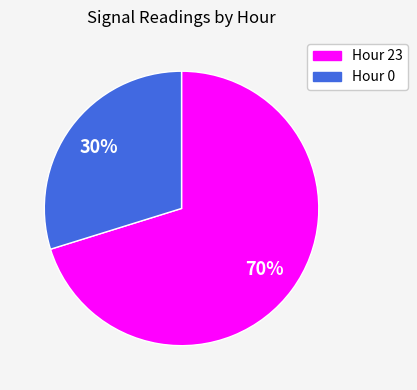

Between Hour 0 and Hour 23, which is larger?

Hour 23